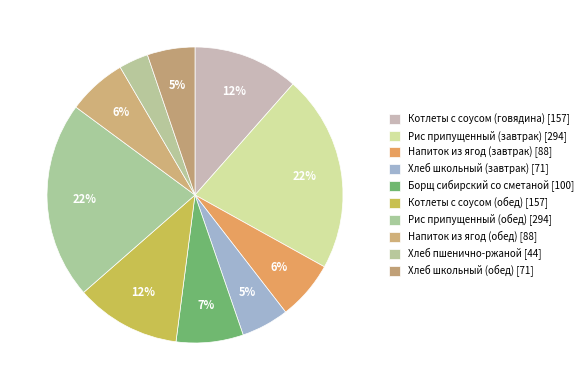

What is the largest slice in the pie chart?

Рис припущенный (завтрак)